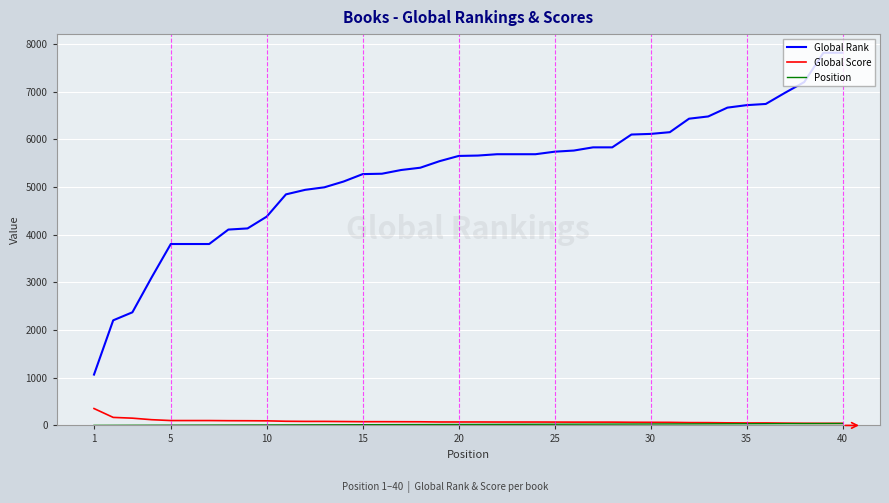

What is the highest value of the Global Score series?

354